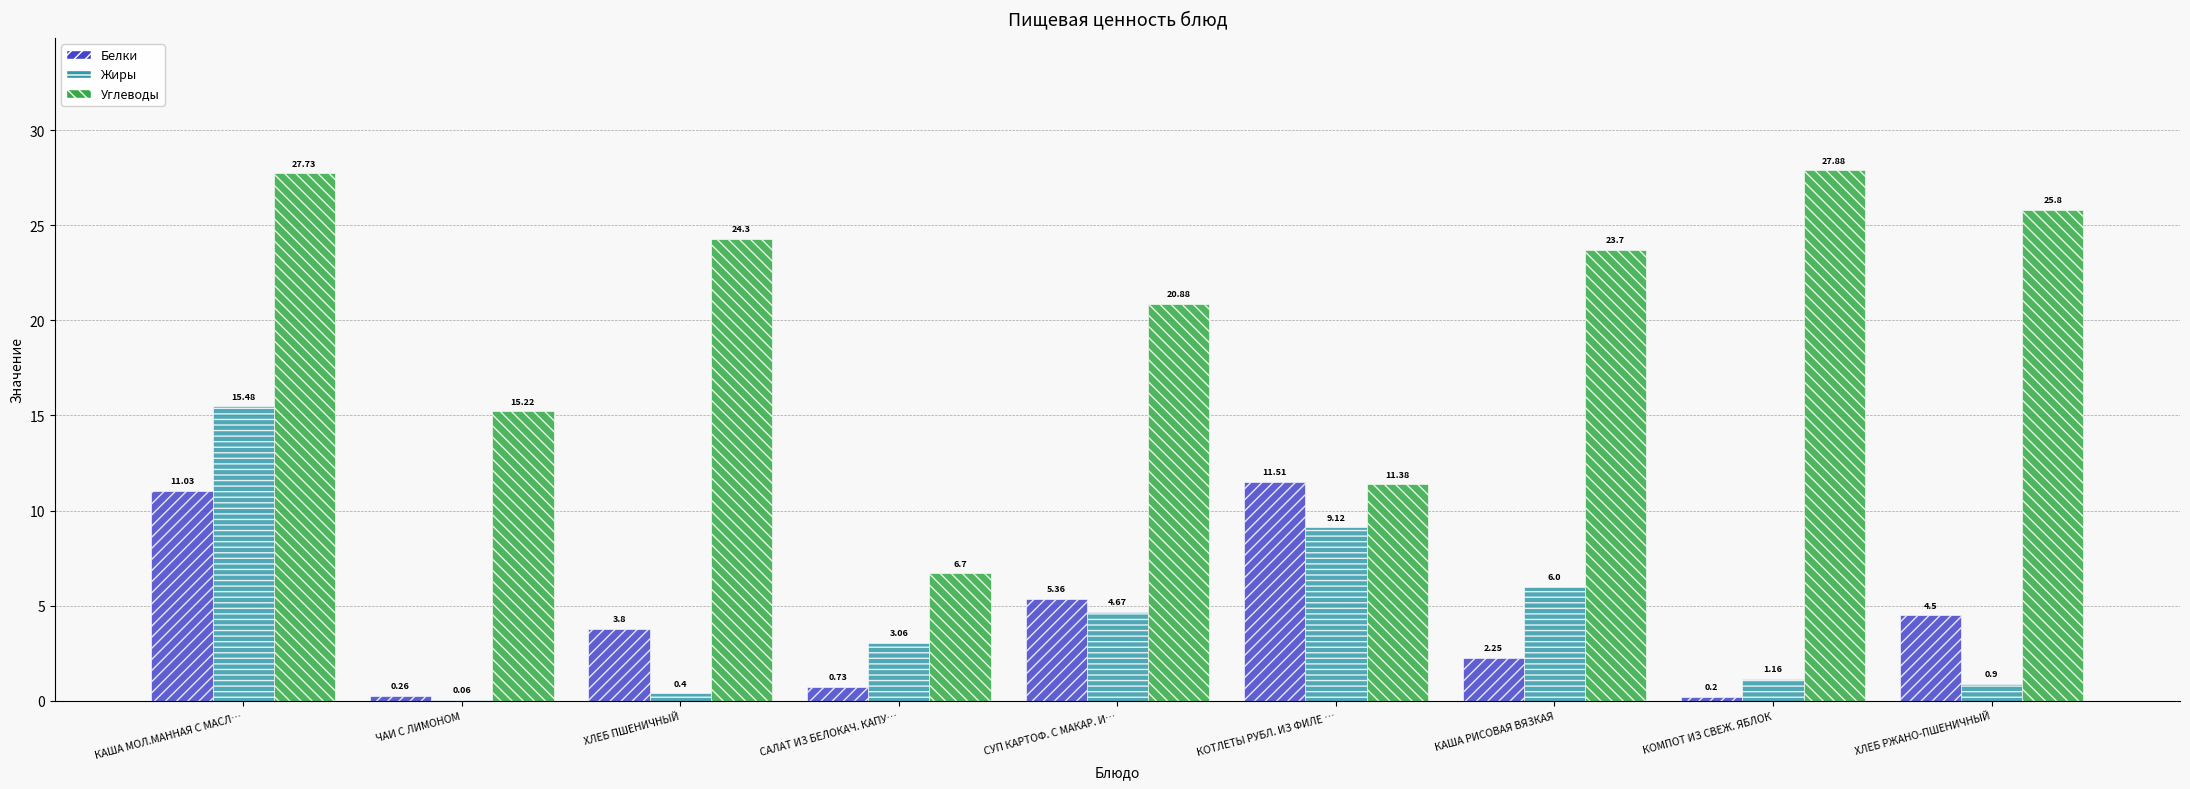

How many data points does each series have?

9